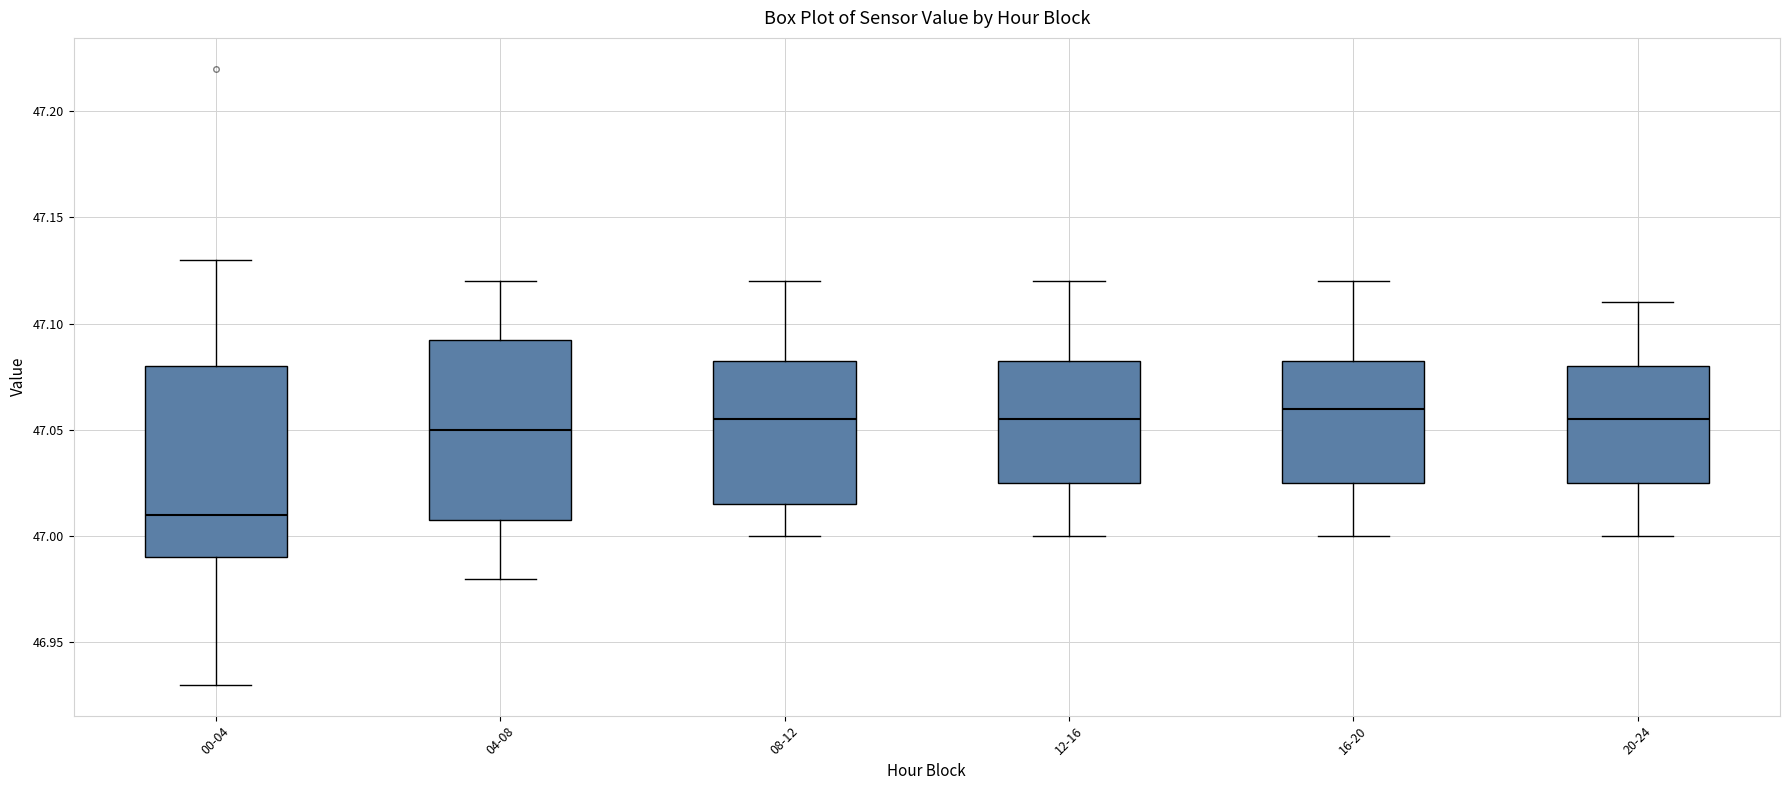

Which box has the lowest median line?

00-04